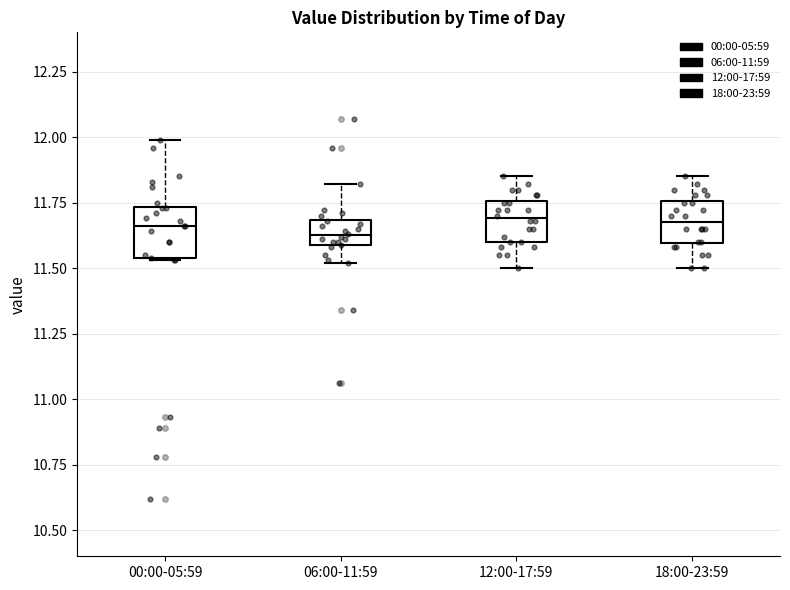

Reading left to right, transcribe this box plot: for each box, give where its median line is, the range the box spans, and where its two whiskers end, as read against the y-axis. The values are not printed on the chart, so give them approximately, as read against the axis.

00:00-05:59: median 11.65, box 11.55 to 11.75, whiskers 11.55 to 12.00
06:00-11:59: median 11.65, box 11.60 to 11.70, whiskers 11.50 to 11.80
12:00-17:59: median 11.70, box 11.60 to 11.75, whiskers 11.50 to 11.85
18:00-23:59: median 11.70, box 11.60 to 11.75, whiskers 11.50 to 11.85